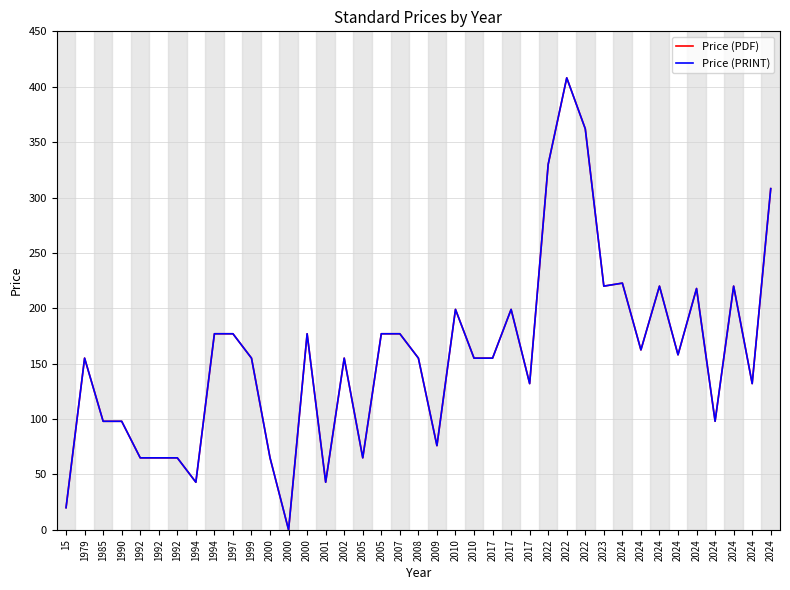

Reading left to right, extract all data points from this chart.

Price (PDF): 15=20.0	1979=155.0	1985=98.0	1990=98.0	1992=65.0	1992=65.0	1992=65.0	1994=43.0	1994=177.0	1997=177.0	1999=155.0	2000=65.0	2000=0.0	2000=177.0	2001=43.0	2002=155.0	2005=65.0	2005=177.0	2007=177.0	2008=155.0	2009=76.0	2010=199.0	2010=155.0	2017=155.0	2017=199.0	2017=132.0	2022=330.0	2022=408.0	2022=362.0	2023=220.0	2024=222.7	2024=162.4	2024=220.0	2024=158.0	2024=217.8	2024=98.0	2024=220.0	2024=132.0	2024=308.0
Price (PRINT): 15=20.0	1979=155.0	1985=98.0	1990=98.0	1992=65.0	1992=65.0	1992=65.0	1994=43.0	1994=177.0	1997=177.0	1999=155.0	2000=65.0	2000=0.0	2000=177.0	2001=43.0	2002=155.0	2005=65.0	2005=177.0	2007=177.0	2008=155.0	2009=76.0	2010=199.0	2010=155.0	2017=155.0	2017=199.0	2017=132.0	2022=330.0	2022=408.0	2022=362.0	2023=220.0	2024=222.7	2024=162.4	2024=220.0	2024=158.0	2024=217.8	2024=98.0	2024=220.0	2024=132.0	2024=308.0